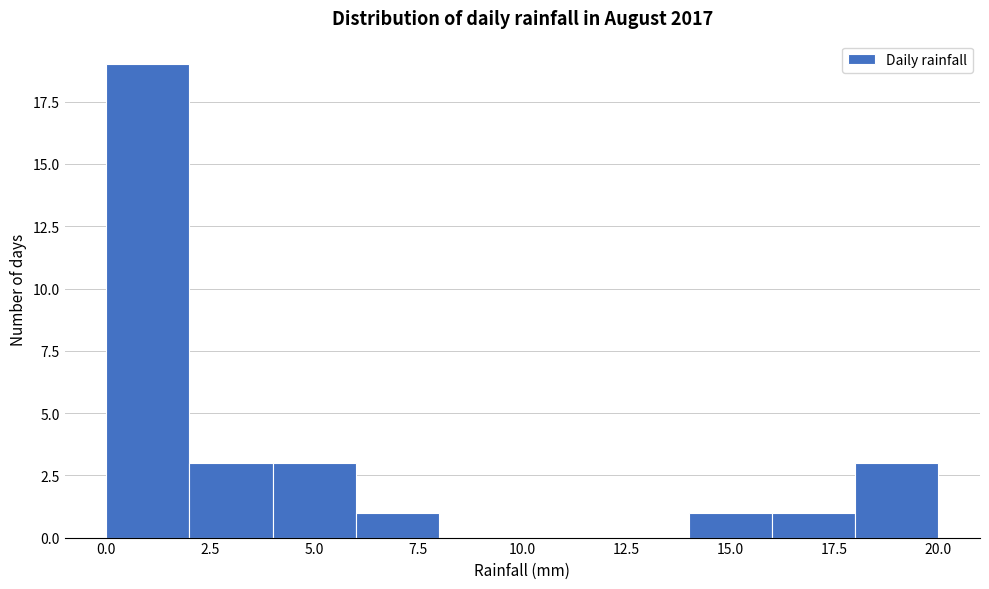

How tall is the bar that spans 0 to 2 on the x-axis? The values are not printed on the chart, so give them approximately, as read against the axis.

19